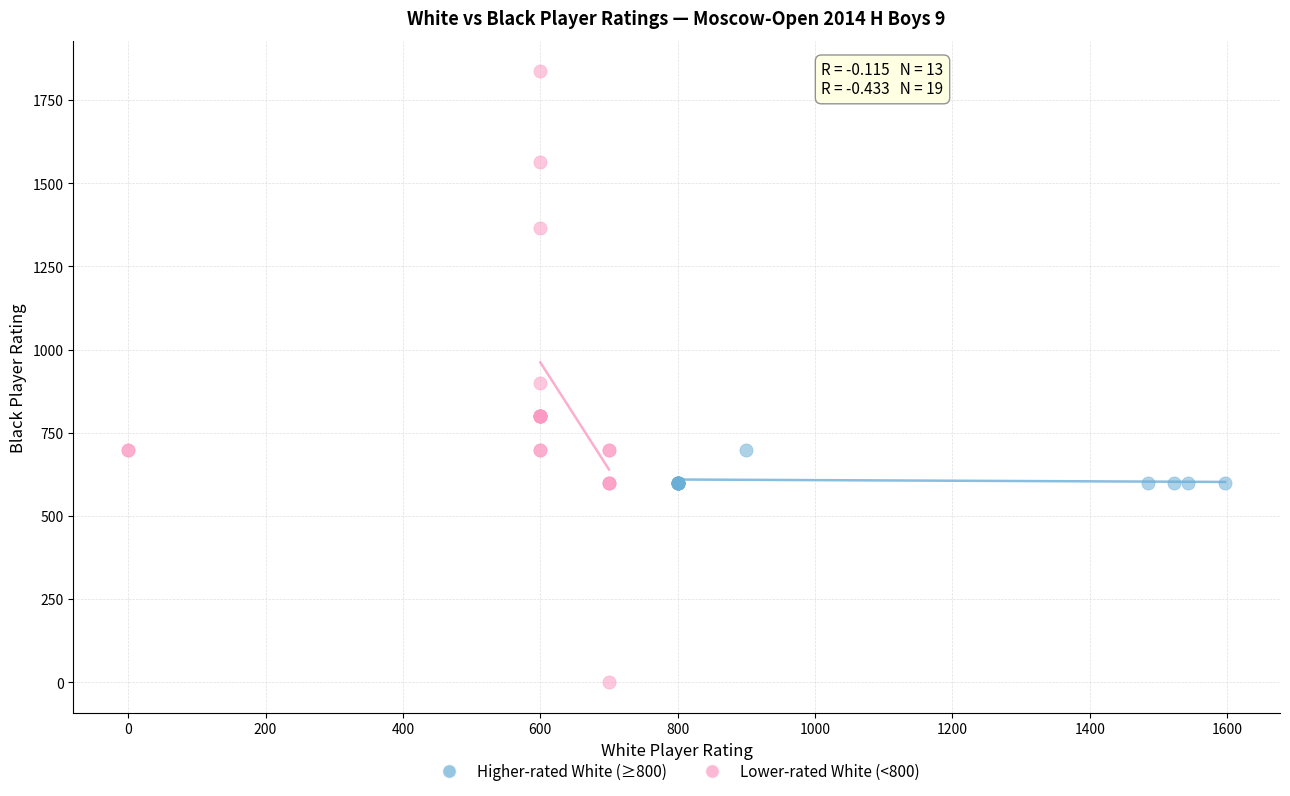

Which series reaches the maximum Y coordinate?

Lower-rated White (<800)